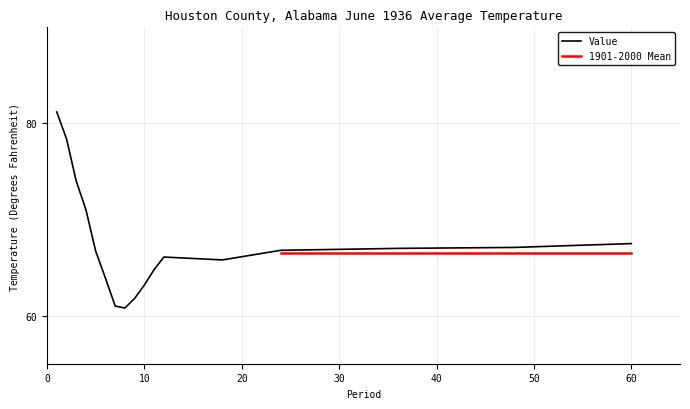

List the labels in order of value, largest first.

1, 2, 3, 4, 60, 48, 36, 24, 5, 12, 18, 11, 6, 10, 9, 7, 8